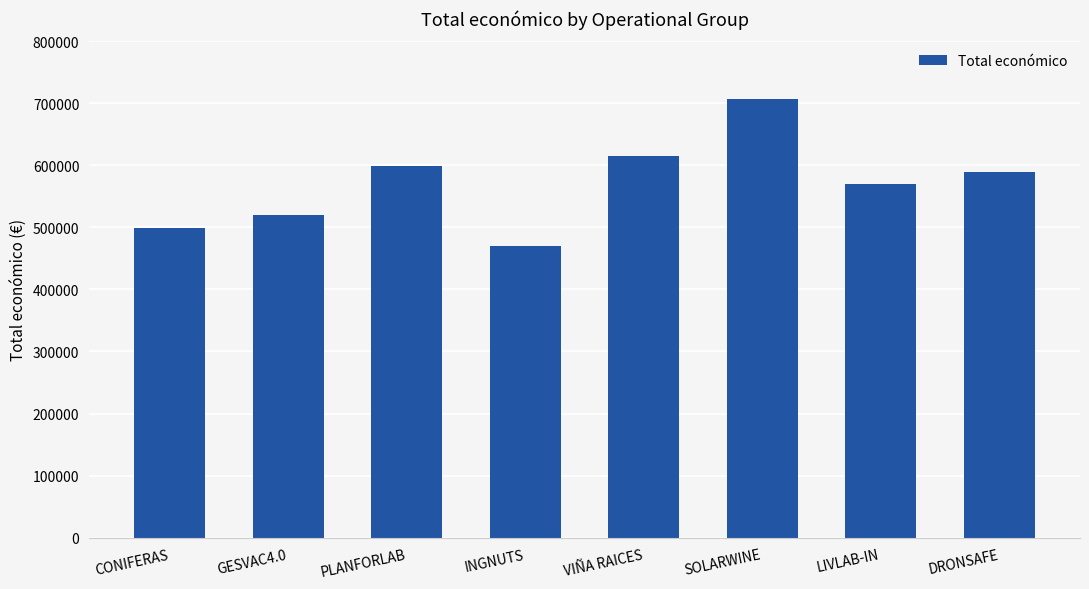

What is the label of the 4th bar from the right?

VIÑA RAICES